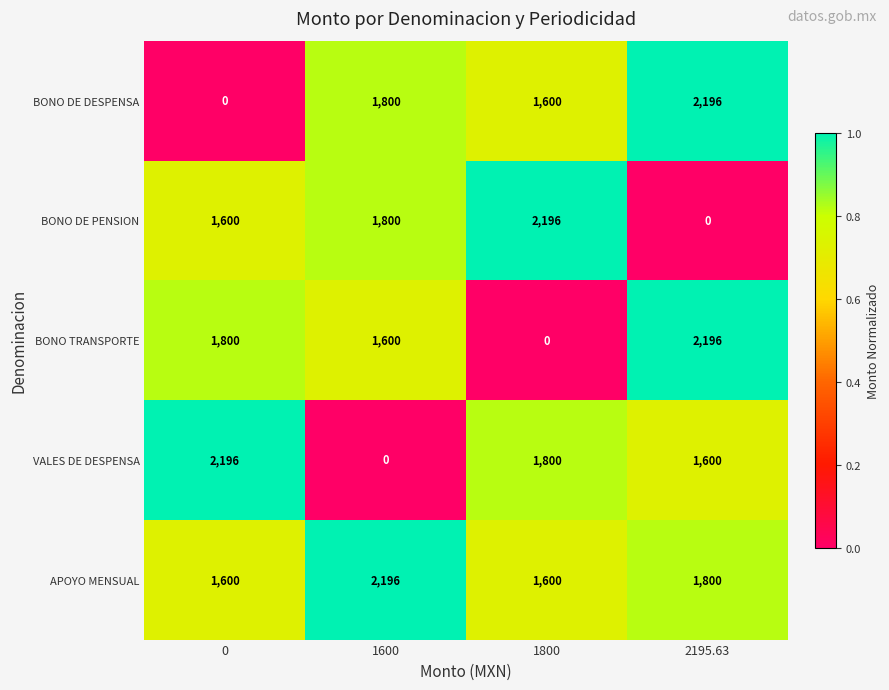

Rank the categories by BONO DE PENSION value from highest to lowest.

1800, 1600, 0, 2195.63